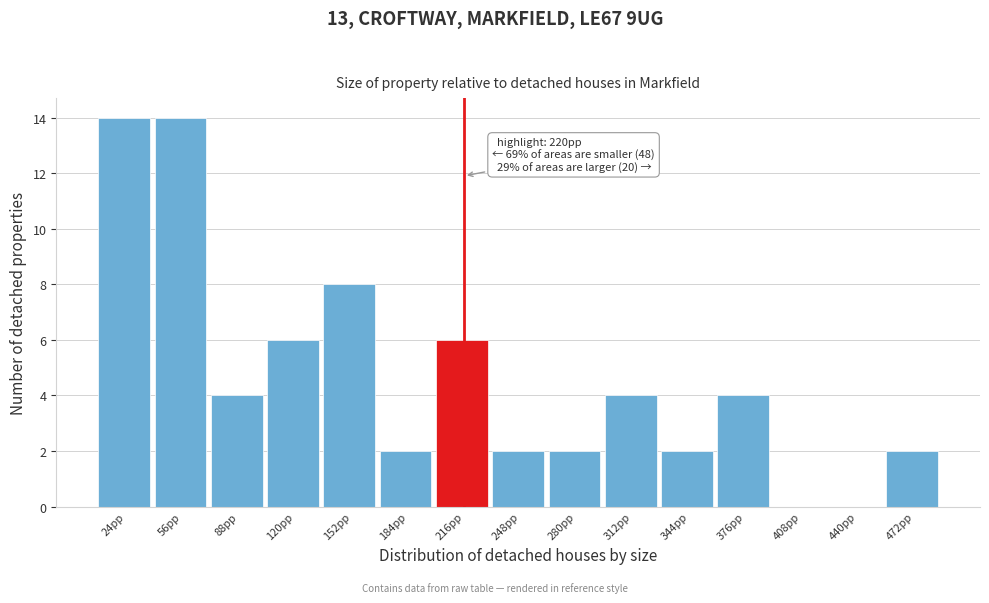

Reading right to left, extract all data points from this chart.

472pp=2	440pp=0	408pp=0	376pp=4	344pp=2	312pp=4	280pp=2	248pp=2	216pp=6	184pp=2	152pp=8	120pp=6	88pp=4	56pp=14	24pp=14